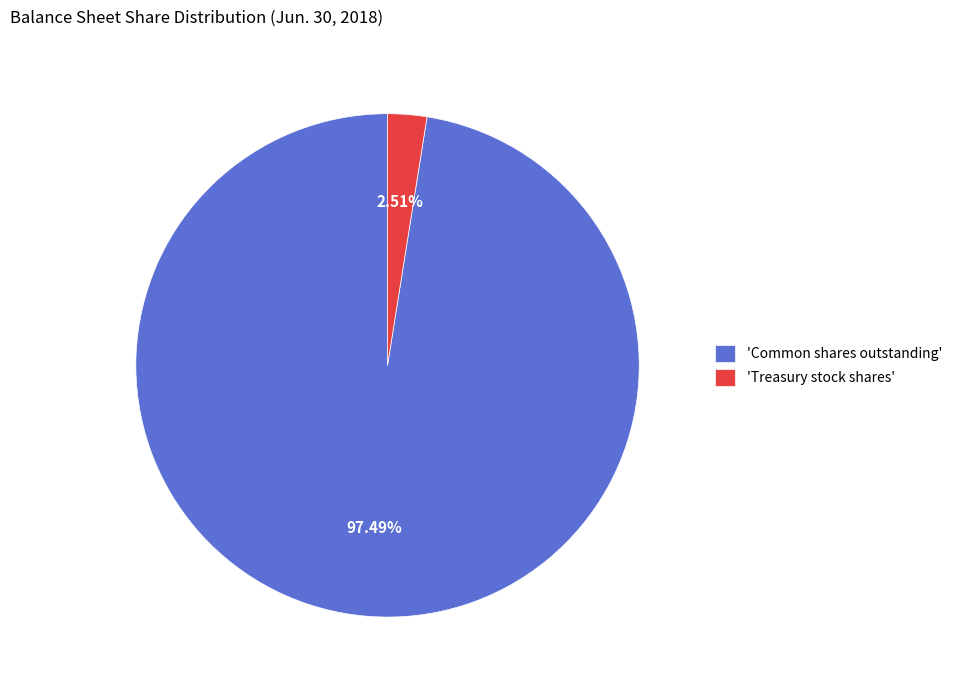

Which slice represents more than half of the pie?

'Common shares outstanding'